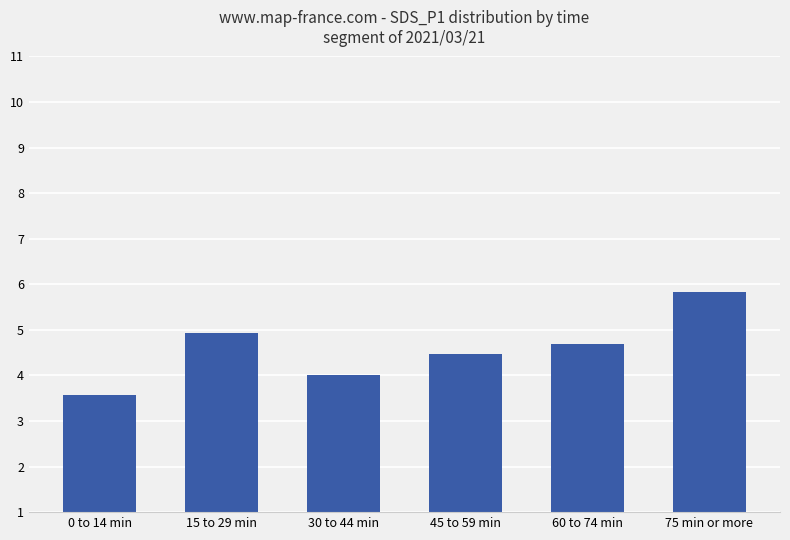

List the labels in order of value, smallest first.

0 to 14 min, 30 to 44 min, 45 to 59 min, 60 to 74 min, 15 to 29 min, 75 min or more